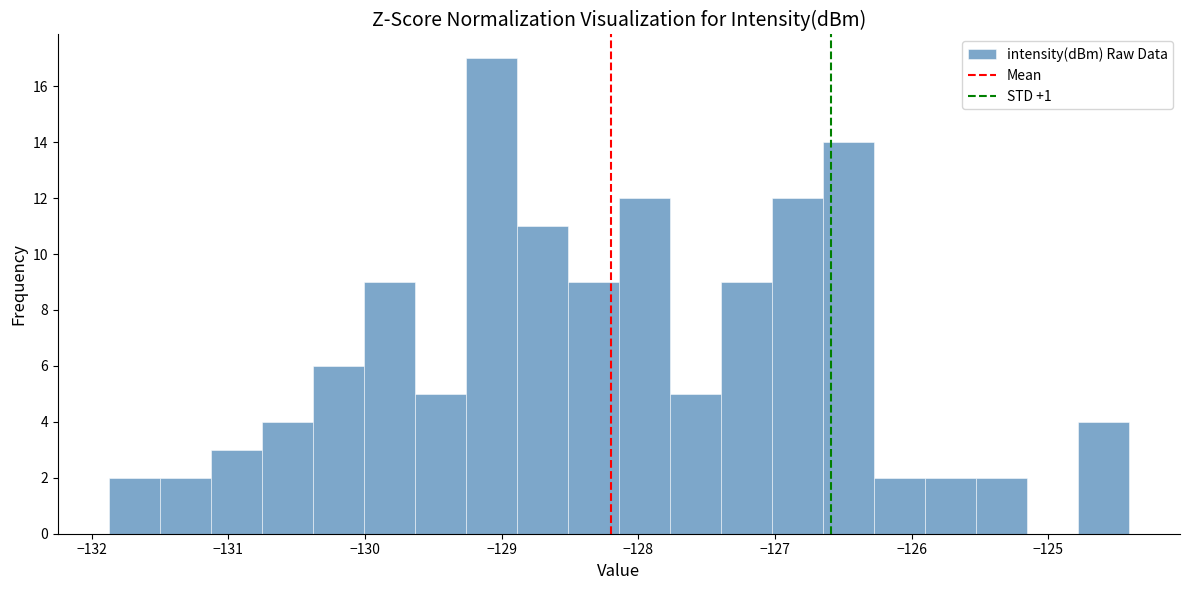

Around what value on the x-axis is the tallest bar? Give the approximate position of its centre, as read against the axis.

-129.1